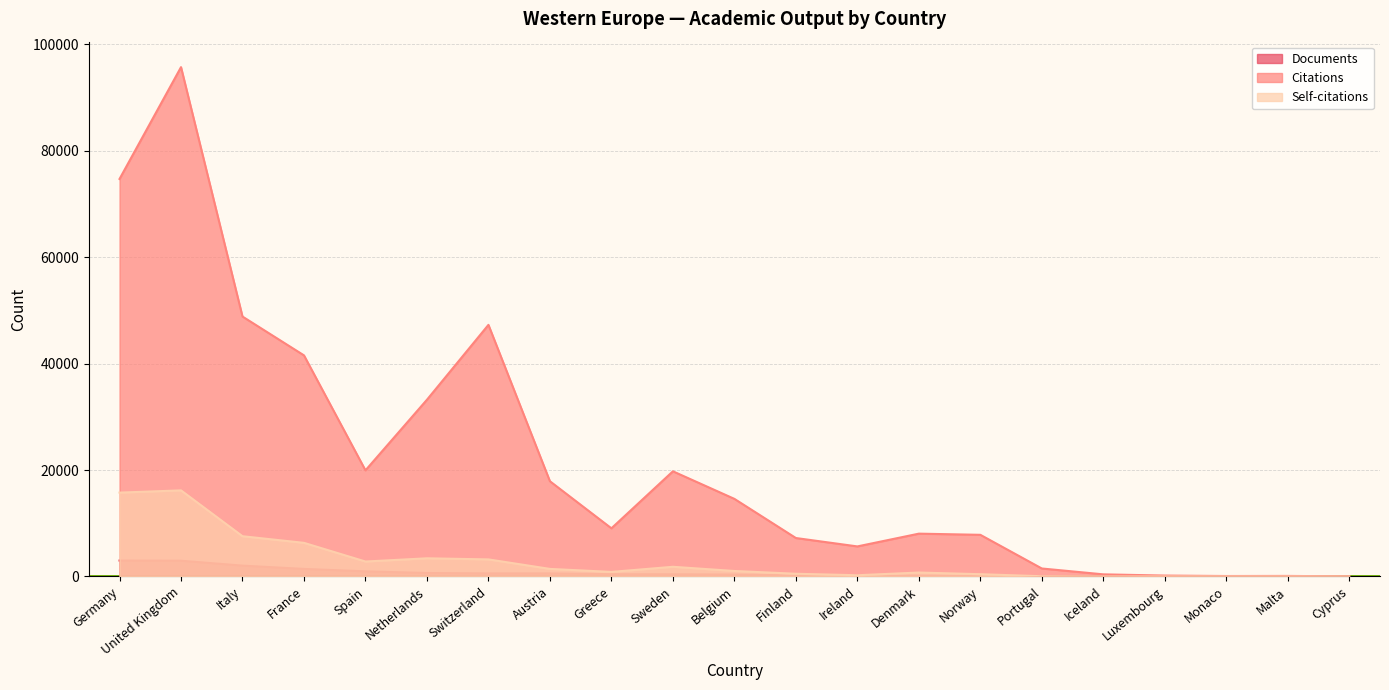

What is the sum of all Documents values?

14054